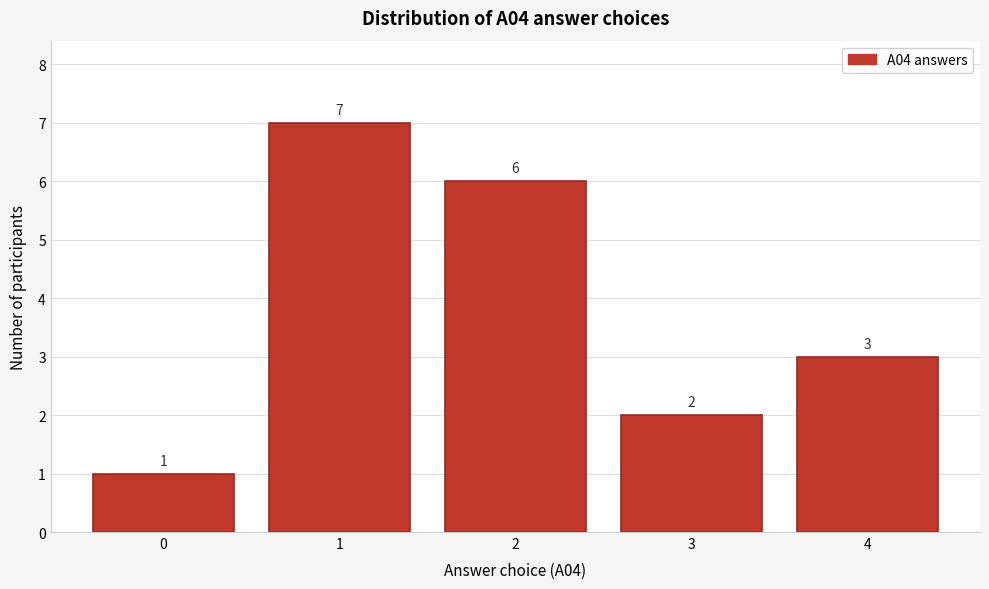

Reading right to left, extract all data points from this chart.

3	2	6	7	1